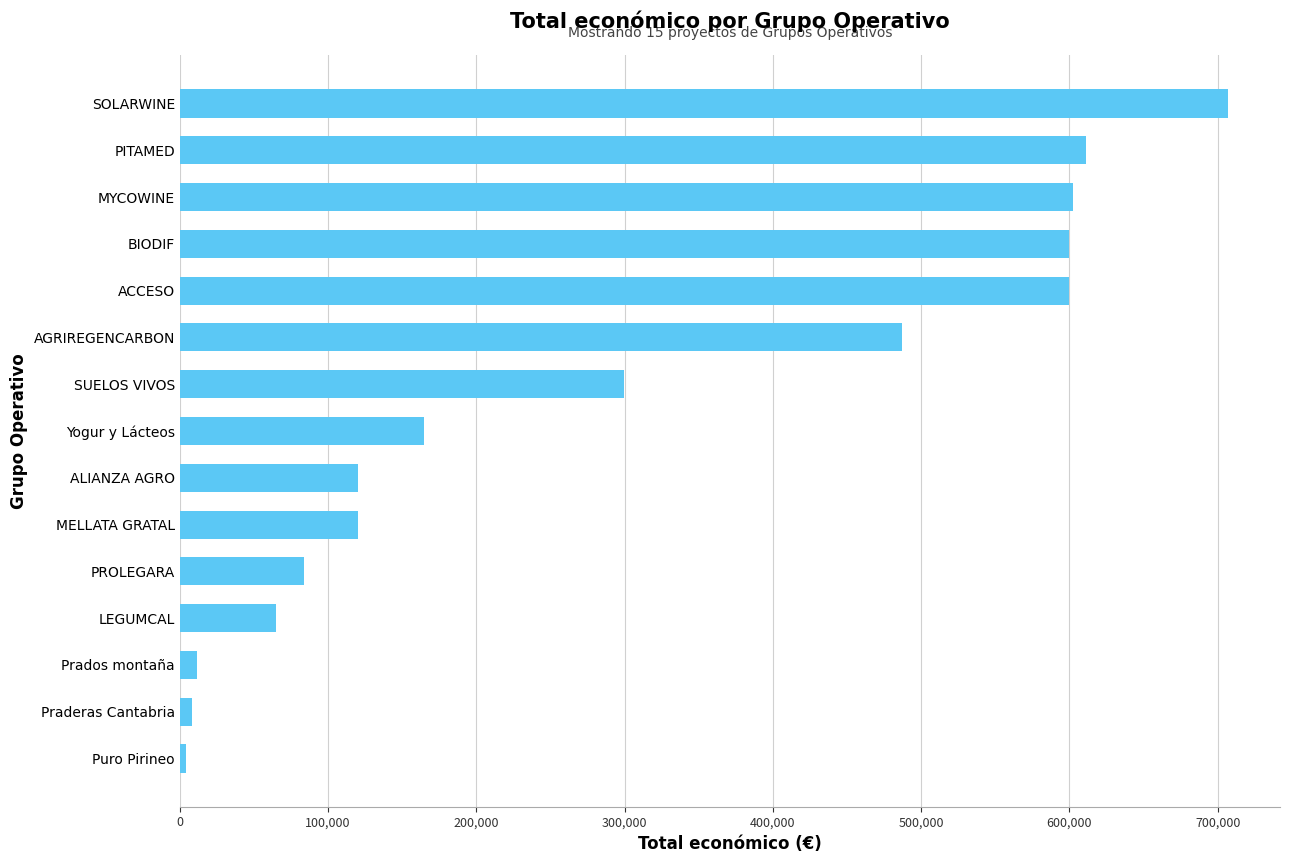

How many bars are there in total?

15